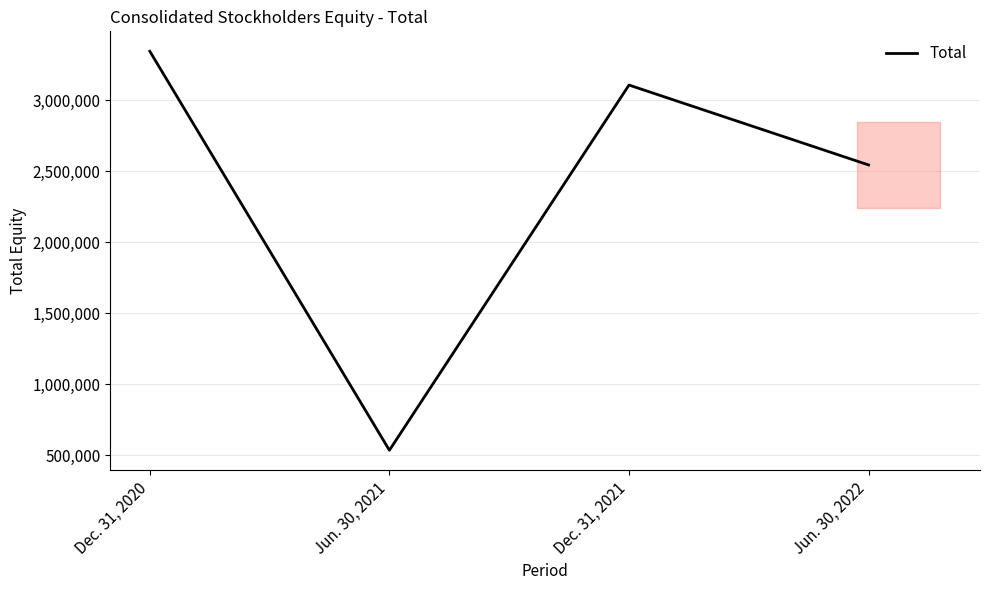

The value at Dec. 31, 2020 is 3345832. True or false?

True